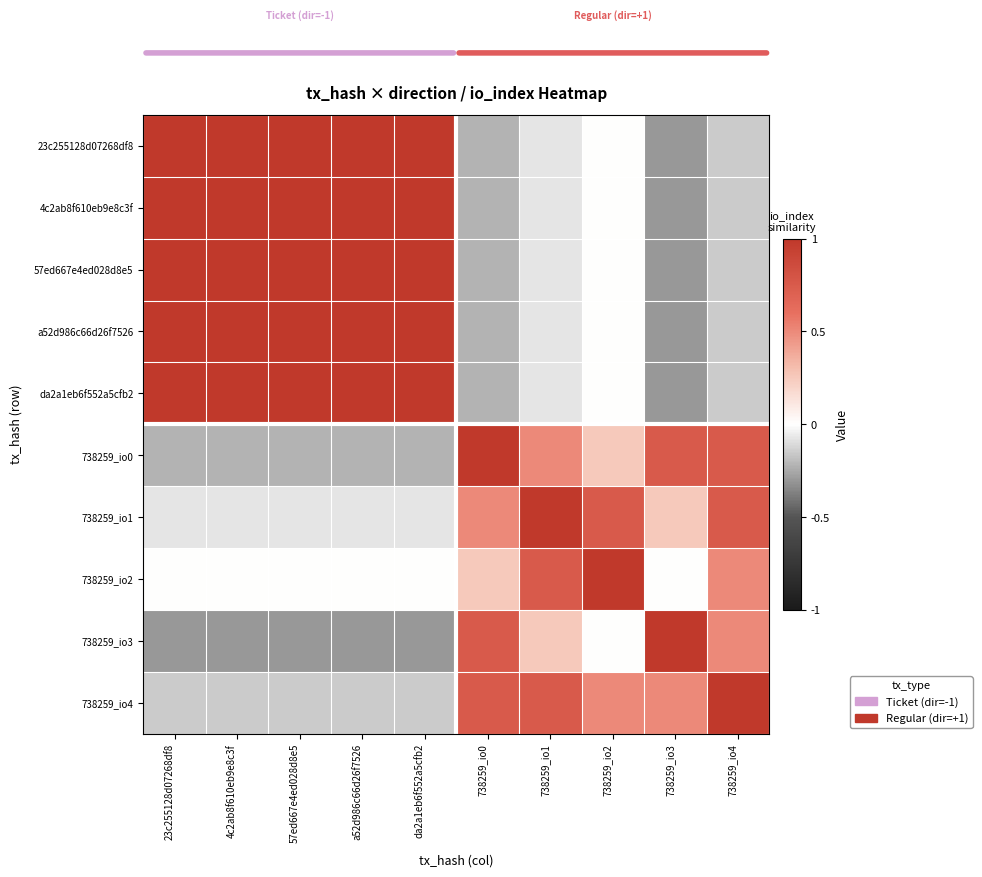

Which series has the largest range (max minus min)?

23c255128d07268df8